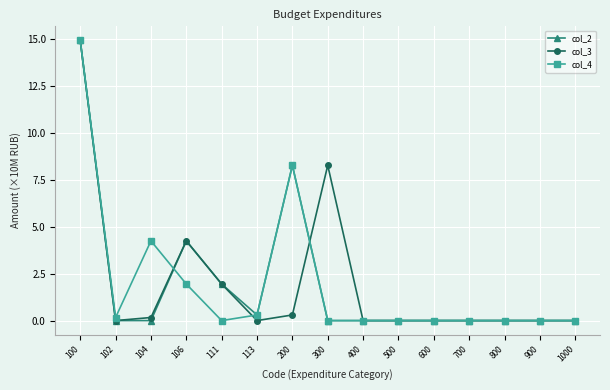

At which label is col_3 closest to 7?

300